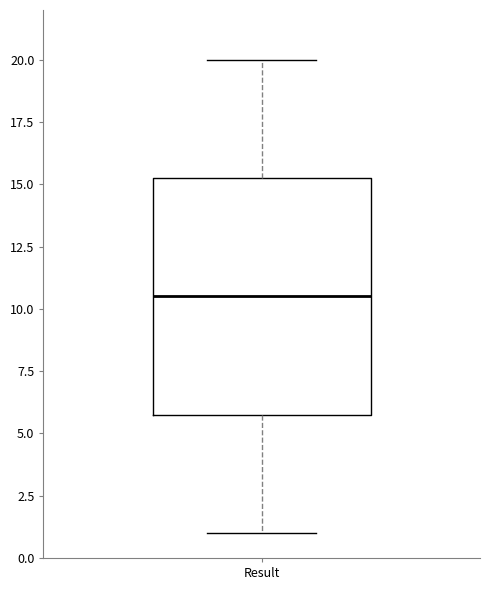

Transcribe this box plot: give where the median line is, the range the box spans, and where the two whiskers end, as read against the y-axis. The values are not printed on the chart, so give them approximately, as read against the axis.

median 10.5, box 6.0 to 15.5, whiskers 1.0 to 20.0